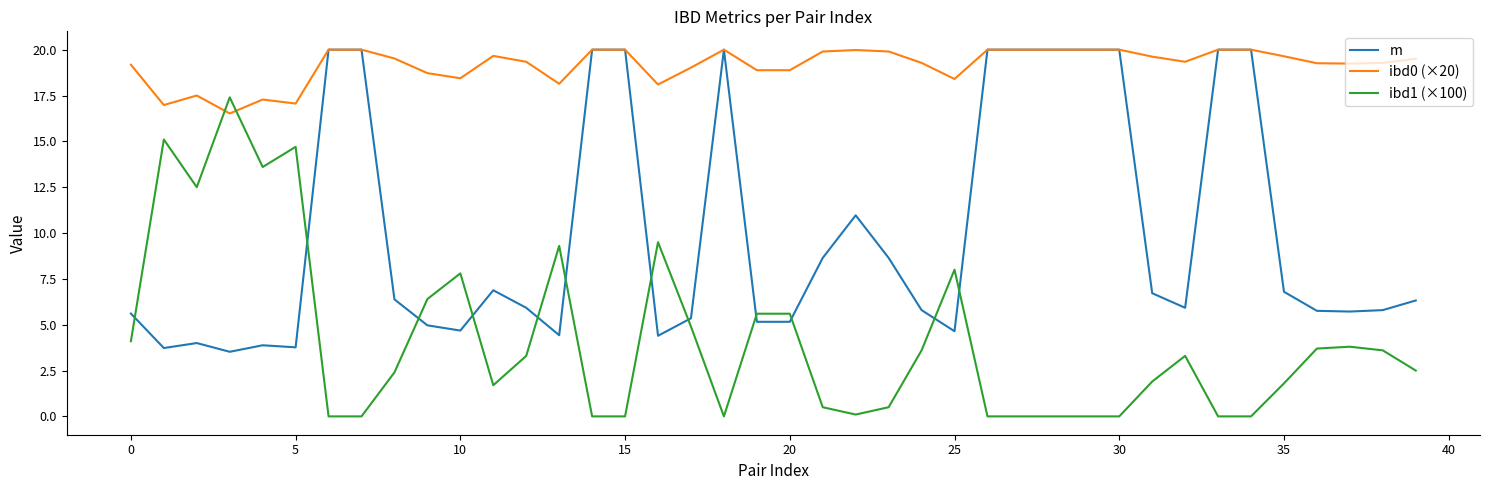

Which series has the largest total across all categories?

ibd0 (×20)